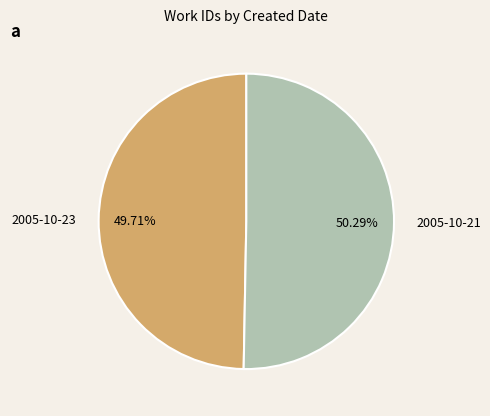

Is it true that 2005-10-23 is 50% of the pie?

True